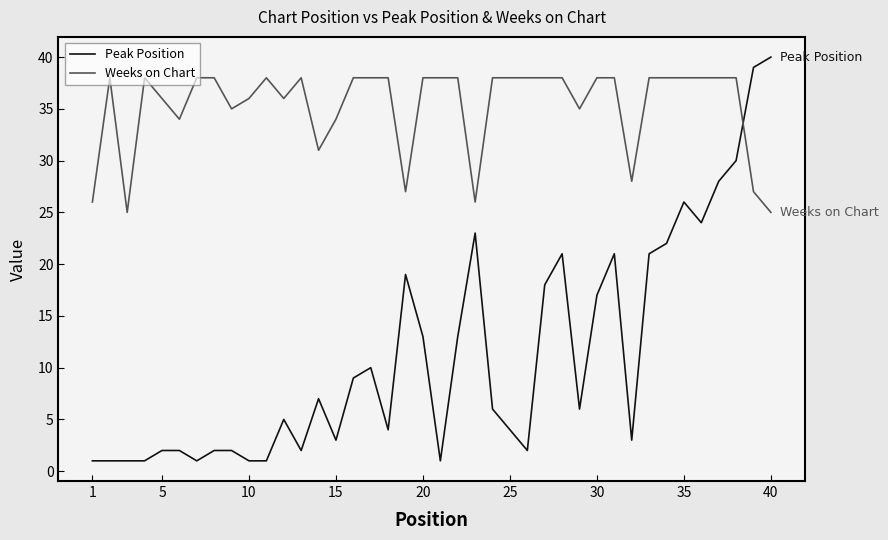

Rank the series by their maximum value, from lowest to highest.

Weeks on Chart, Peak Position